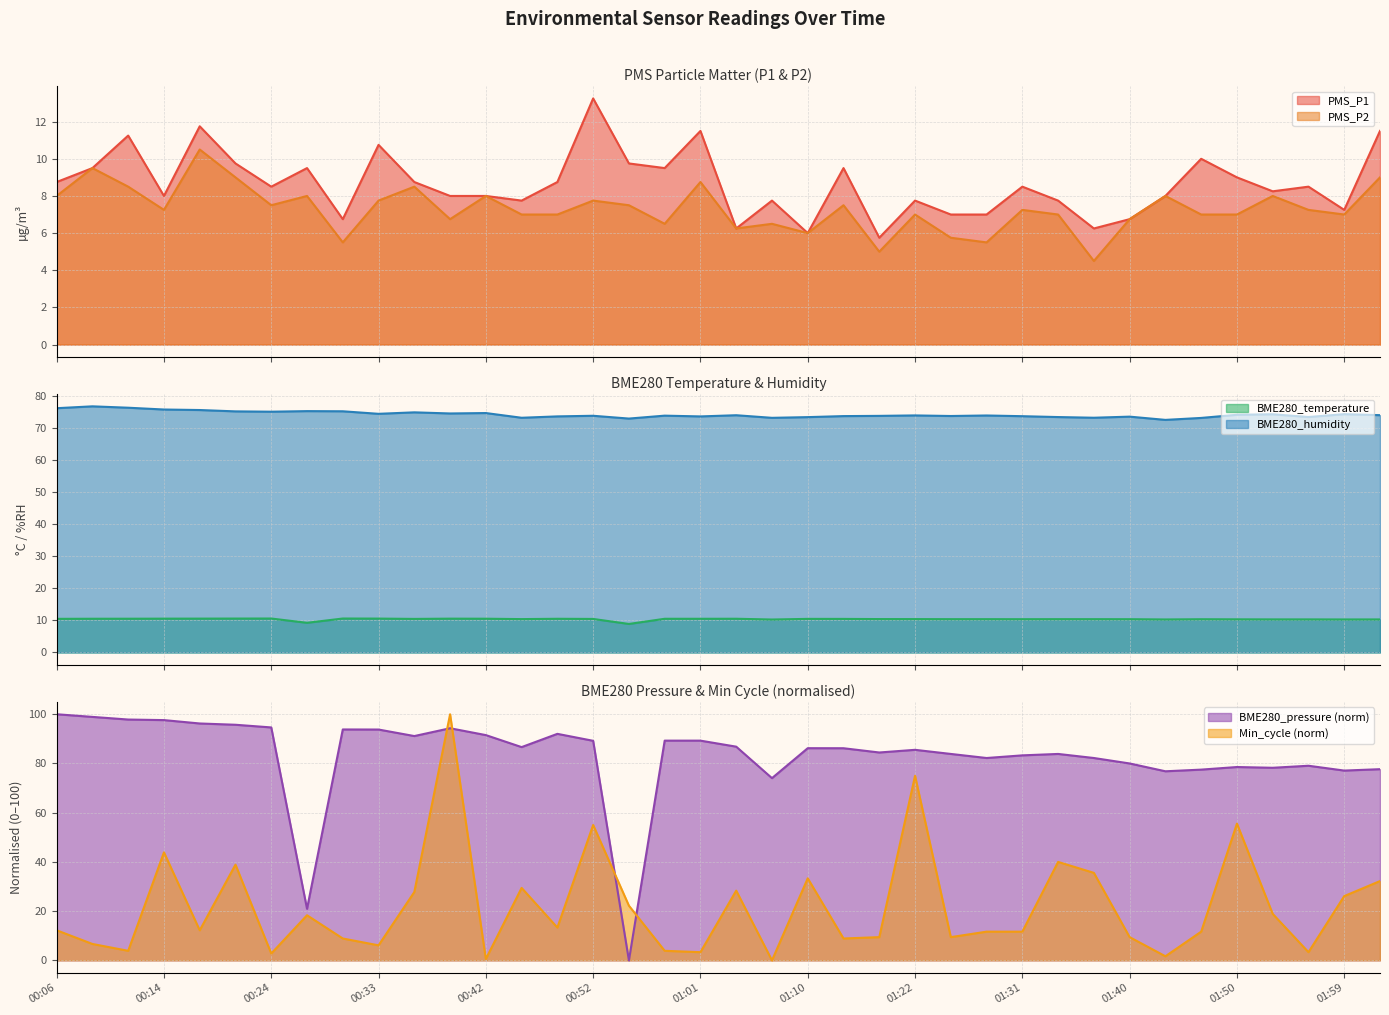

How many intersections are there between Min_cycle and BME280_pressure?

4